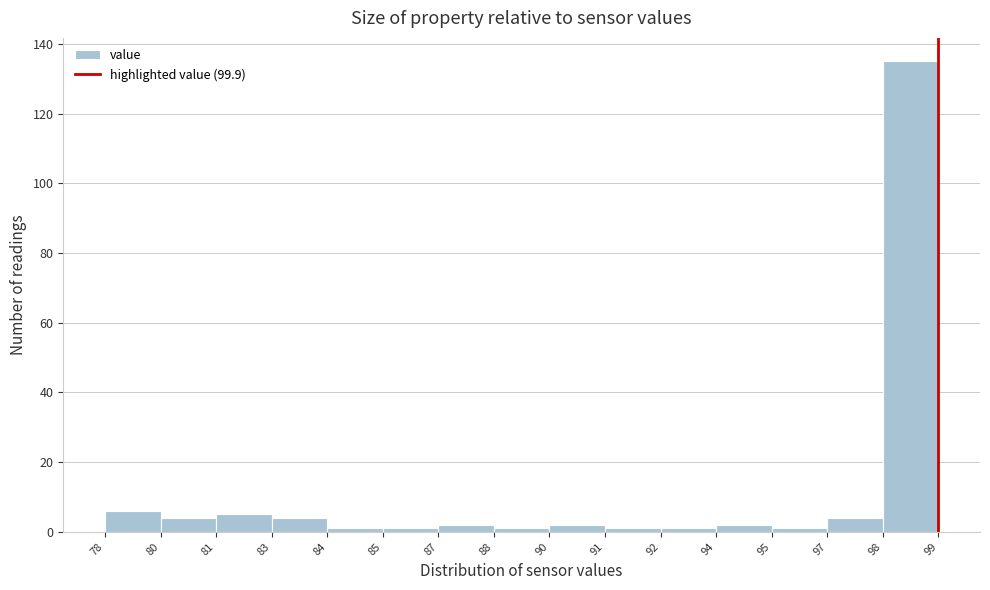

Reading left to right, extract all data points from this chart.

6	4	5	4	1	1	2	1	2	1	1	2	1	4	135